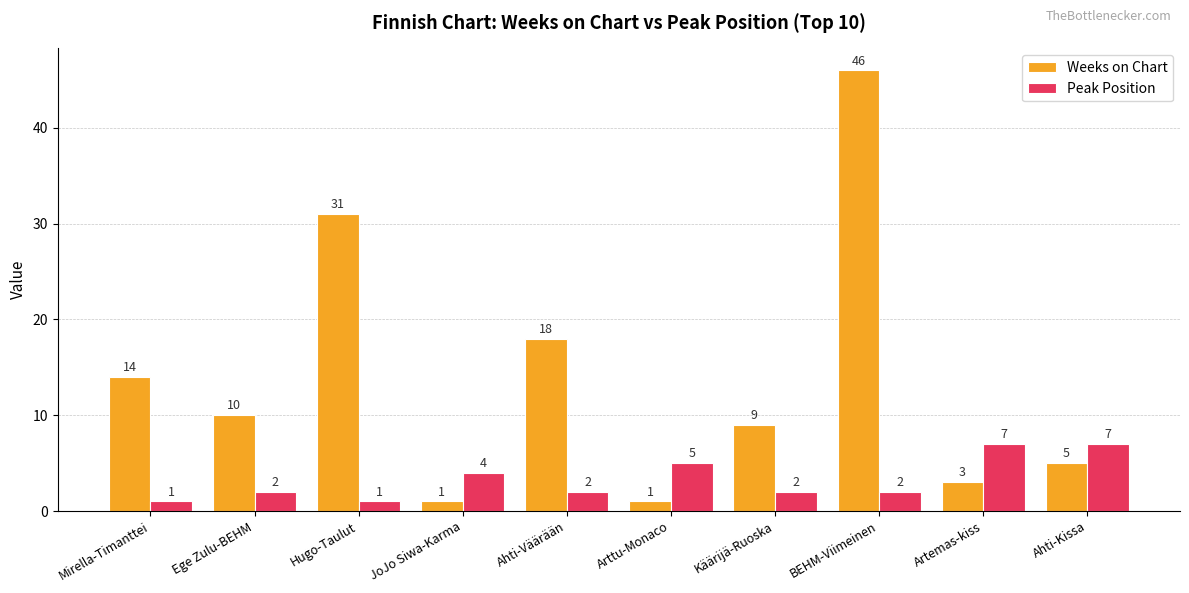

What is the difference between the Peak Position values at Arttu-Monaco and BEHM-Viimeinen?

3